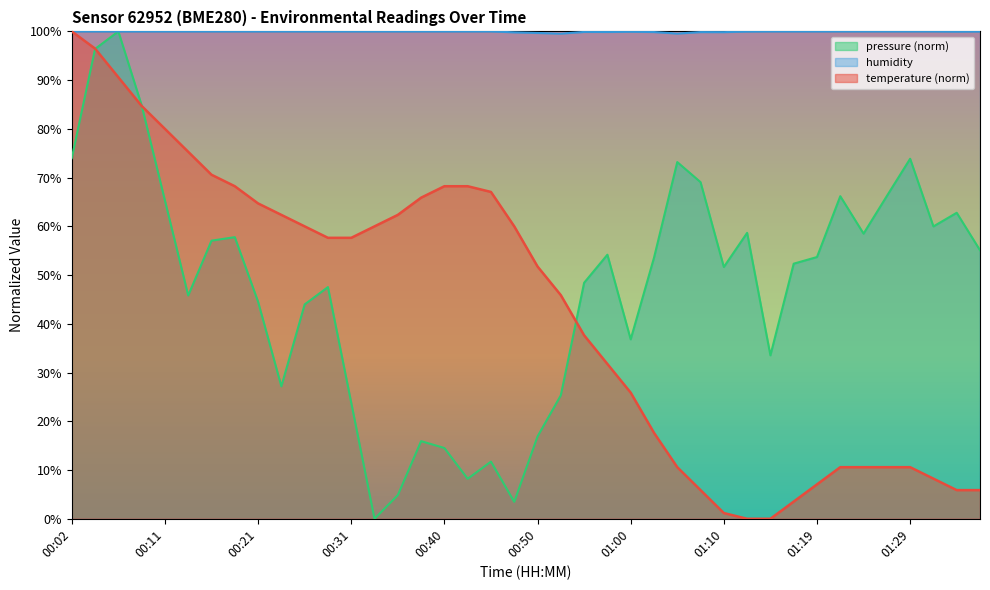

What is the sum of all humidity values?

3997.8